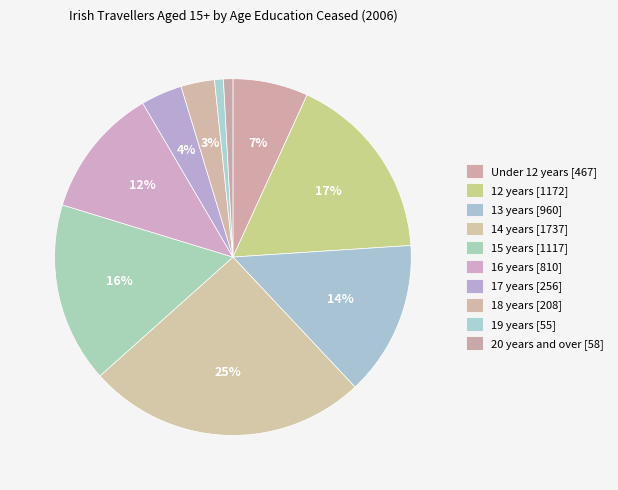

How many segments does this pie chart have?

10